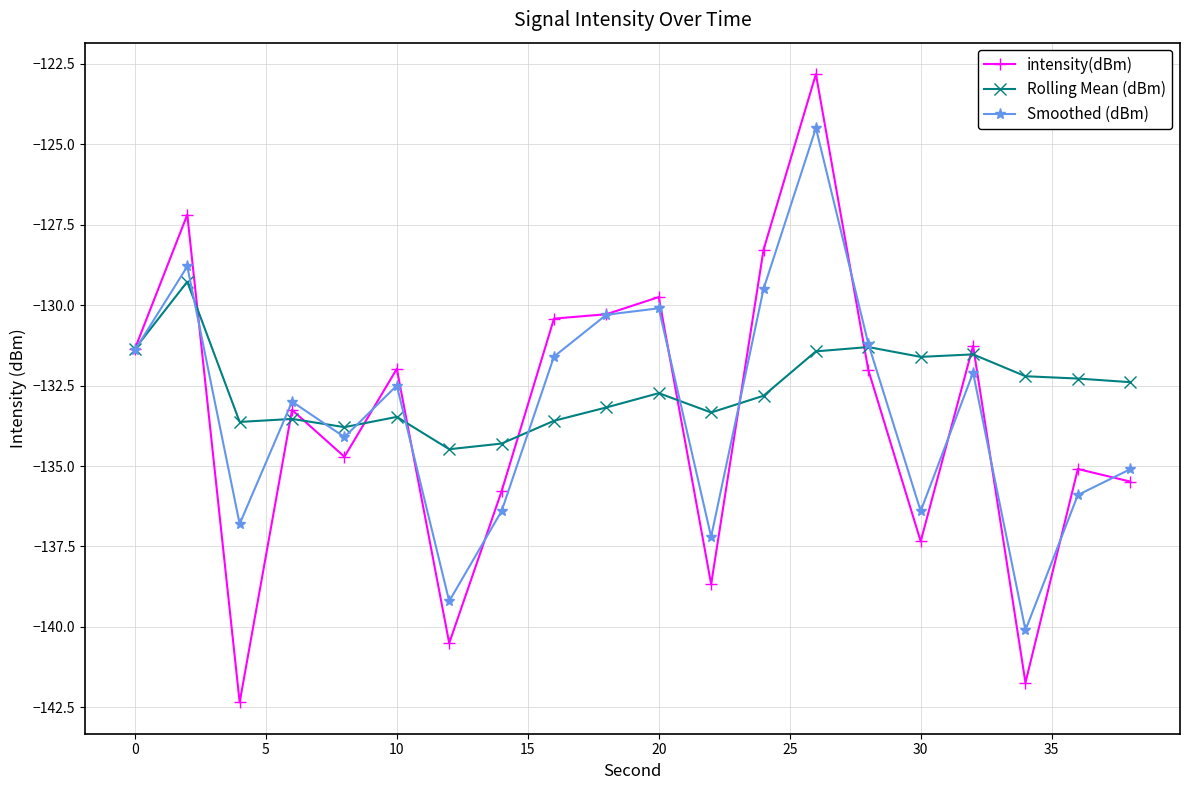

How many values in the Rolling Mean (dBm) series exceed -132?

6